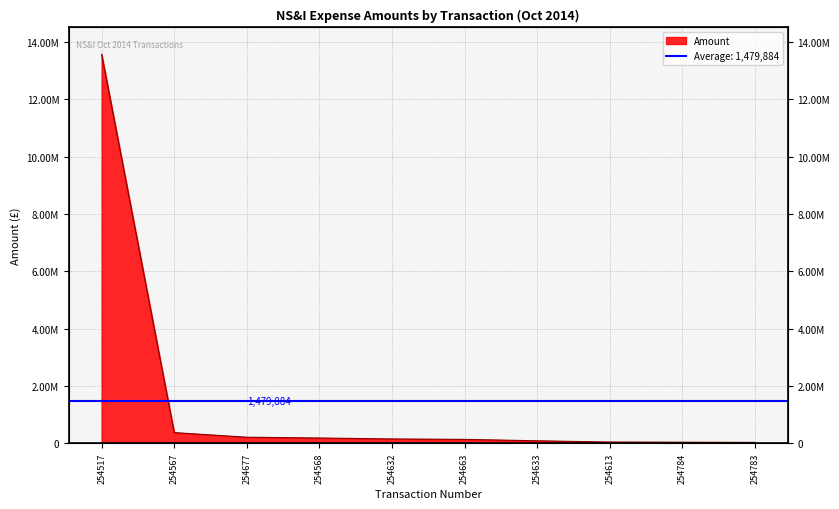

What is the greatest value displayed?

13564592.0